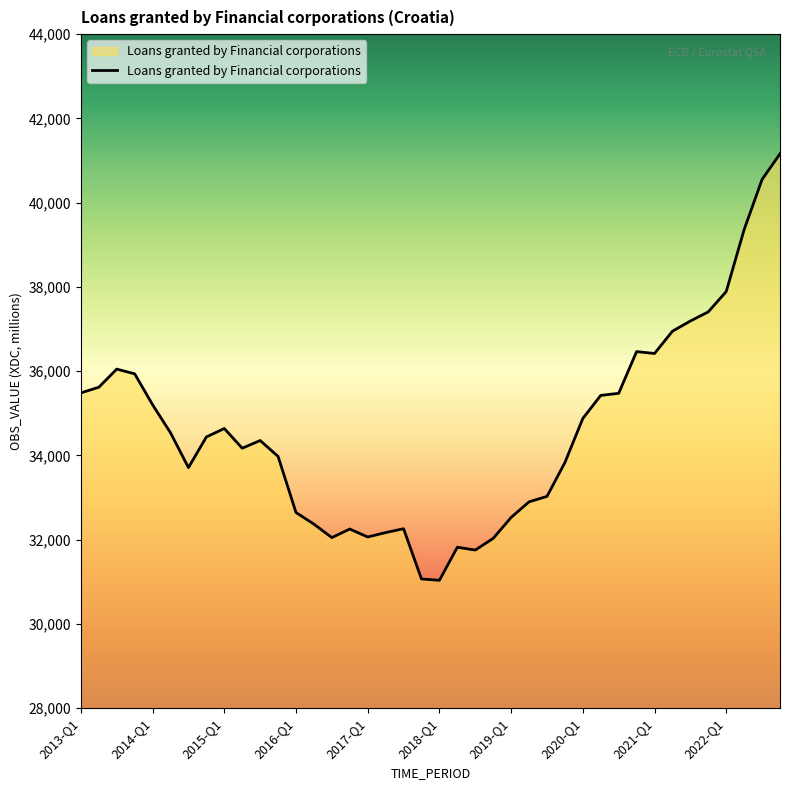

What is the difference between the maximum and minimum values?

10125.3